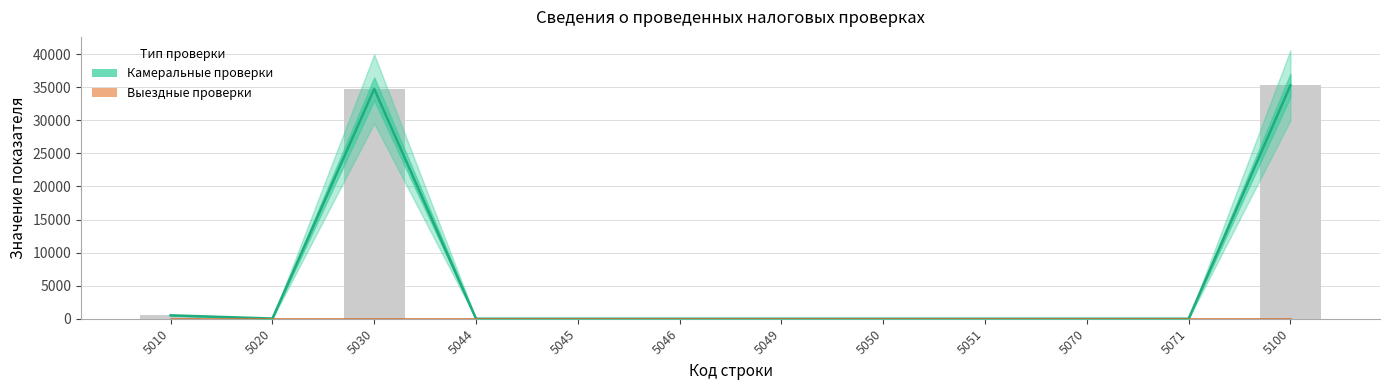

Which series changed the most between 5030 and 5049?

Камеральные проверки